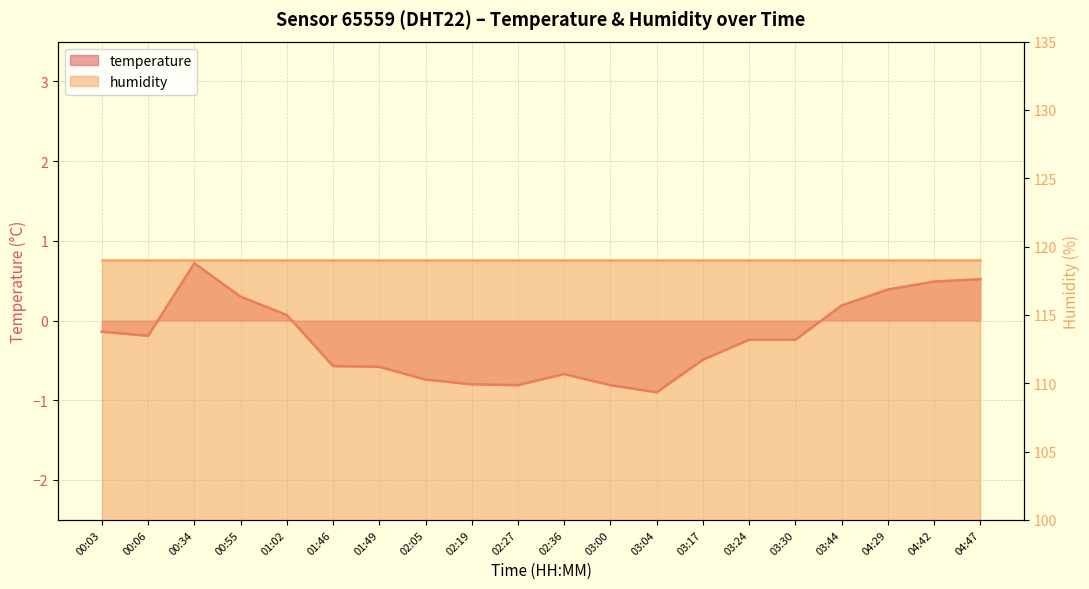

Which has a higher value, 03:00 or 02:36?

02:36